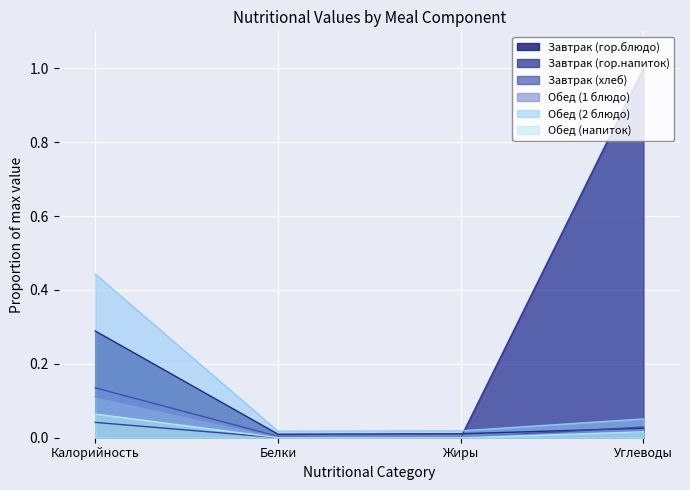

What is the difference between the maximum and second lowest values in the Завтрак (гор.напиток) series?

1.0